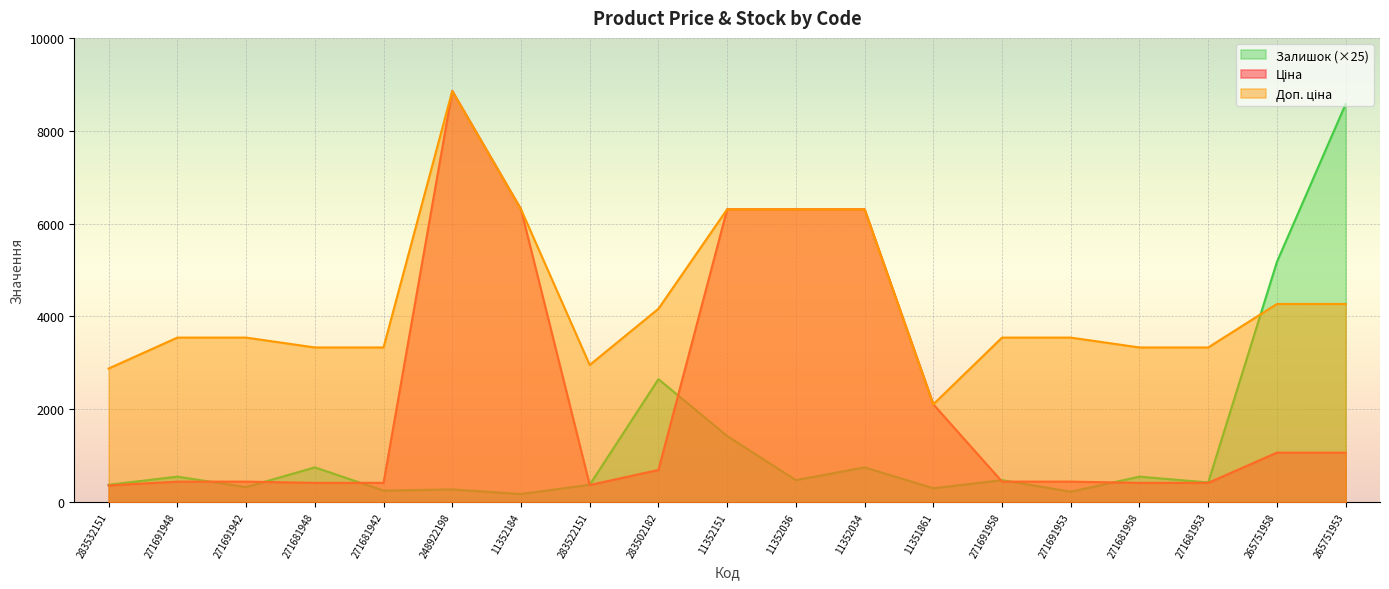

What is the label of the 4th point from the left?

271681948